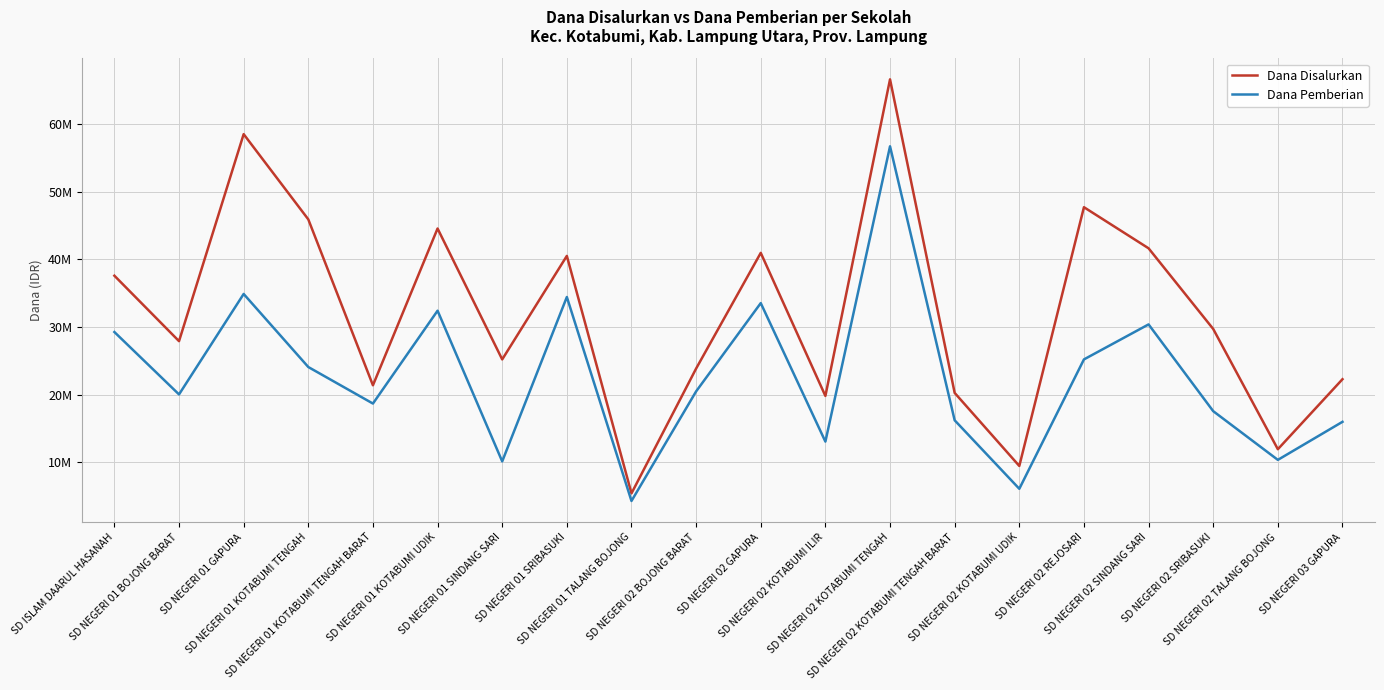

Where is Dana Pemberian nearest to the value 30487500?

SD NEGERI 02 SINDANG SARI